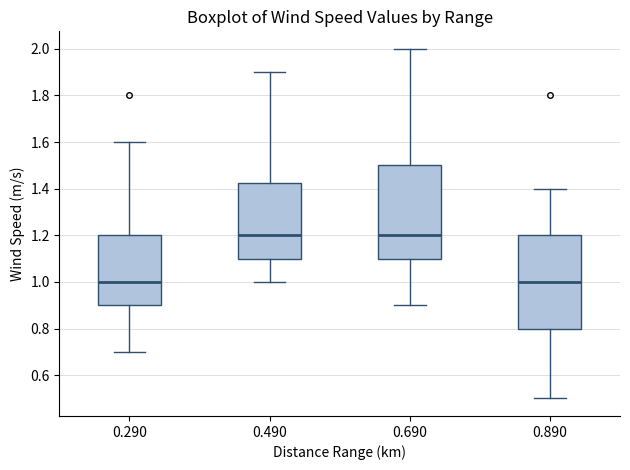

Reading left to right, transcribe this box plot: for each box, give where its median line is, the range the box spans, and where its two whiskers end, as read against the y-axis. The values are not printed on the chart, so give them approximately, as read against the axis.

0.290: median 1.00, box 0.90 to 1.20, whiskers 0.70 to 1.60
0.490: median 1.20, box 1.10 to 1.42, whiskers 1.00 to 1.90
0.690: median 1.20, box 1.10 to 1.50, whiskers 0.90 to 2.00
0.890: median 1.00, box 0.80 to 1.20, whiskers 0.50 to 1.40